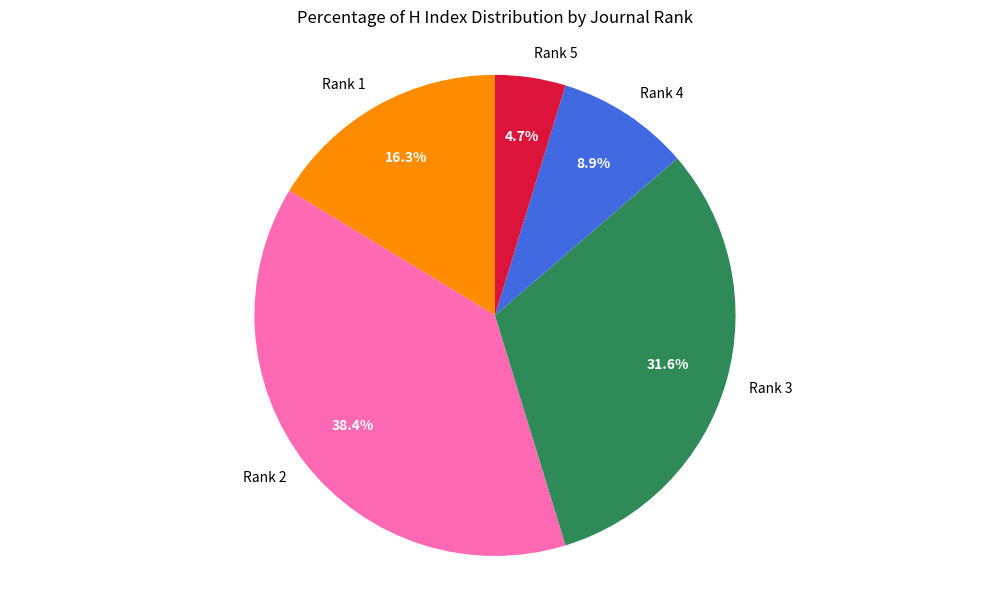

Does Rank 3 account for over 50% of the chart?

No